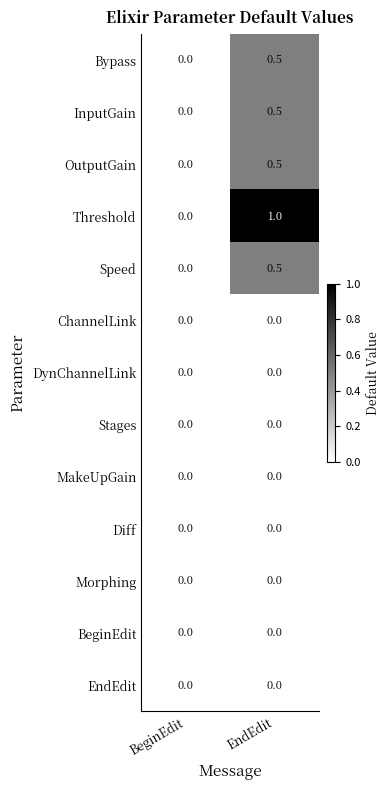

Which series changed the most between BeginEdit and EndEdit?

Threshold